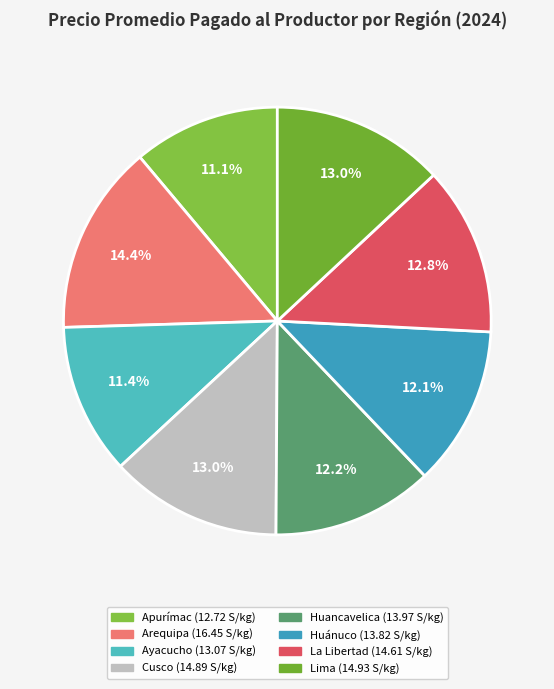

Count the number of slices in the pie.

8